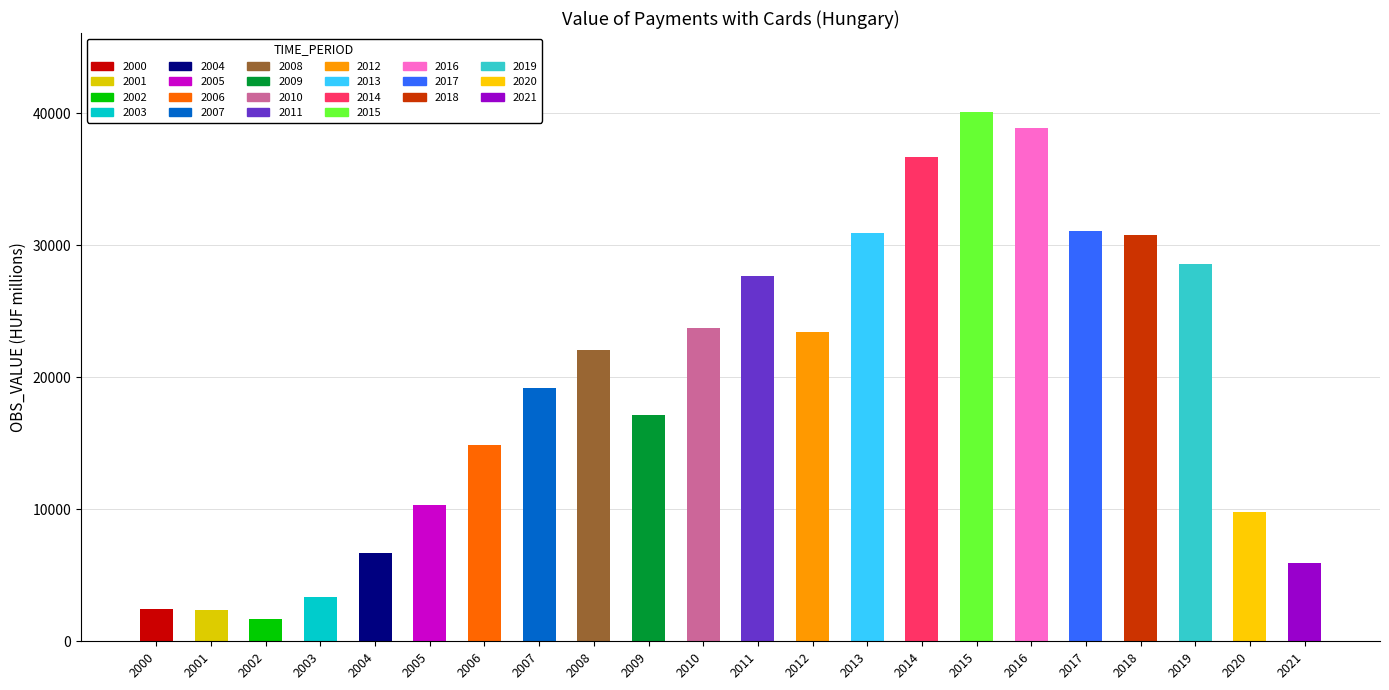

List the labels in order of value, largest first.

2015, 2016, 2014, 2017, 2013, 2018, 2019, 2011, 2010, 2012, 2008, 2007, 2009, 2006, 2005, 2020, 2004, 2021, 2003, 2000, 2001, 2002